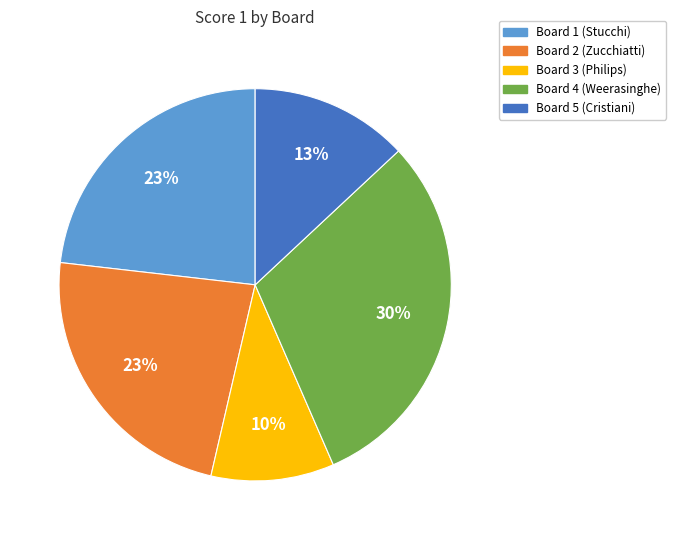

To the nearest percent, what portion does Board 2 (Zucchiatti) represent?

23%